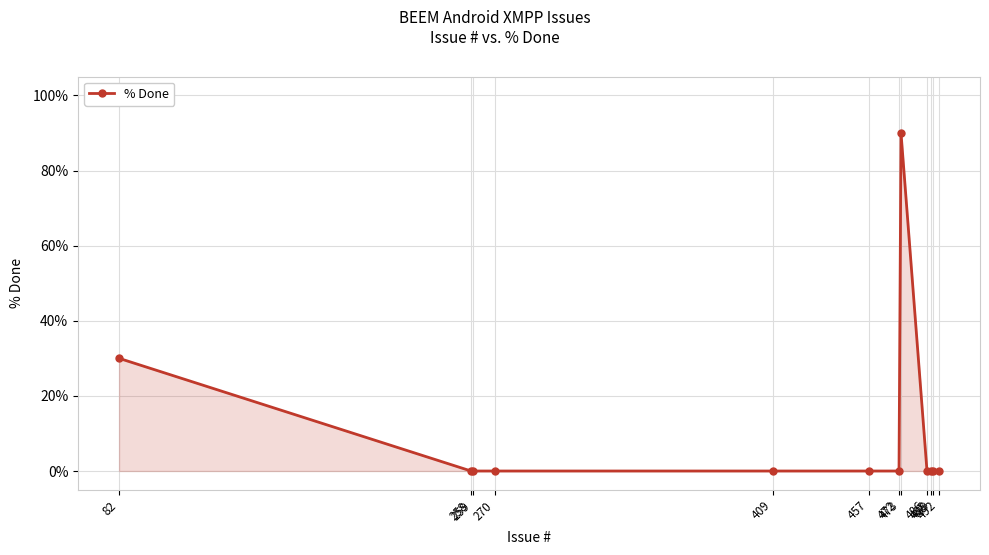

Does the chart display data point markers on the line(s)?

Yes